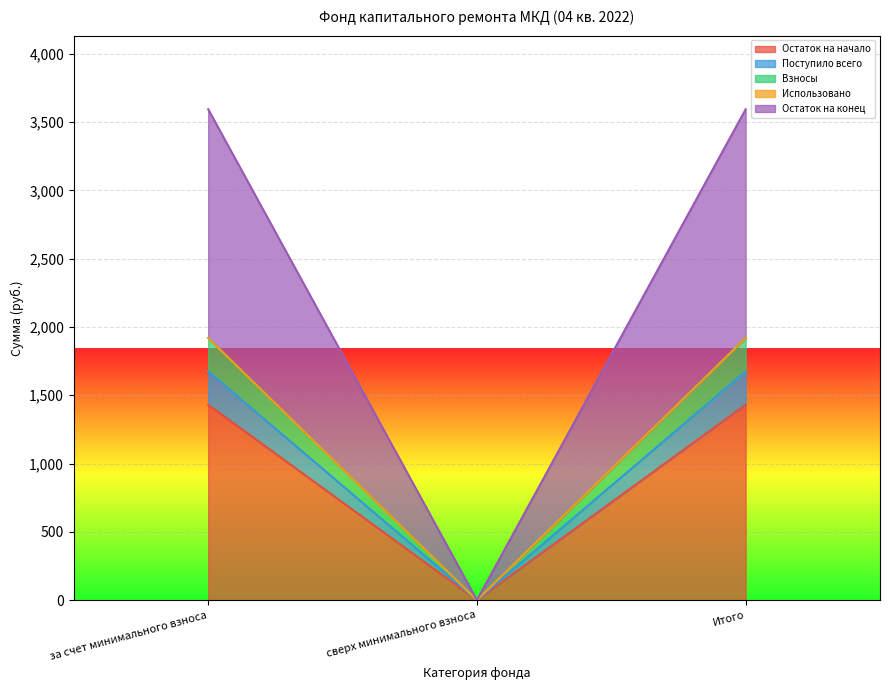

At which label does Остаток на начало reach its minimum?

сверх минимального взноса